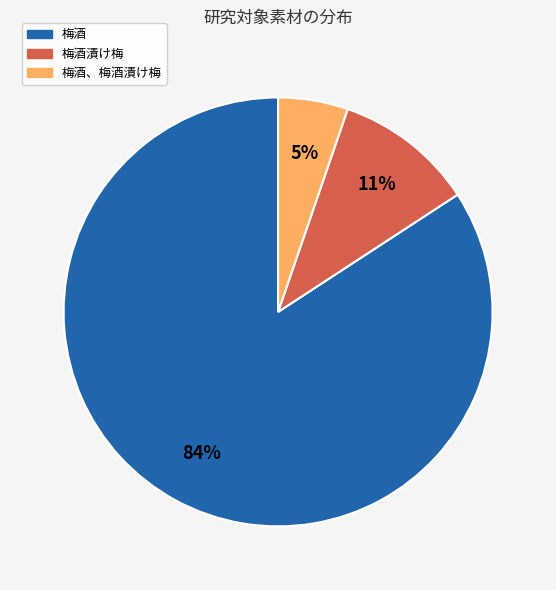

How many segments does this pie chart have?

3